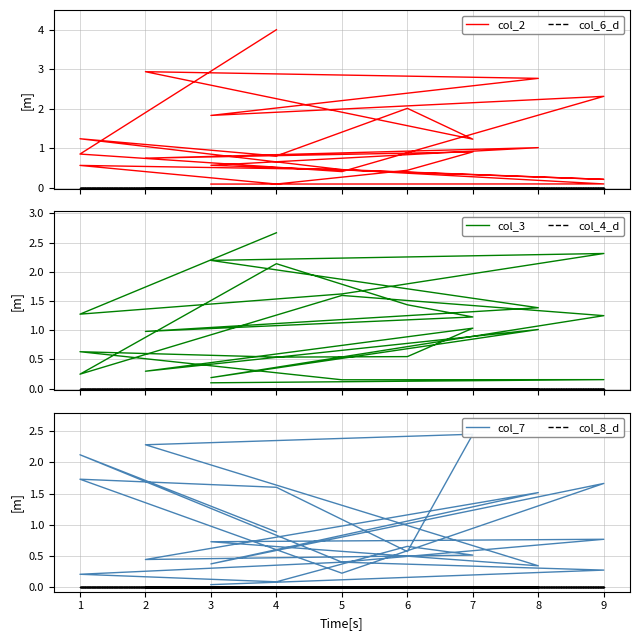

How many series are shown in this chart?

6